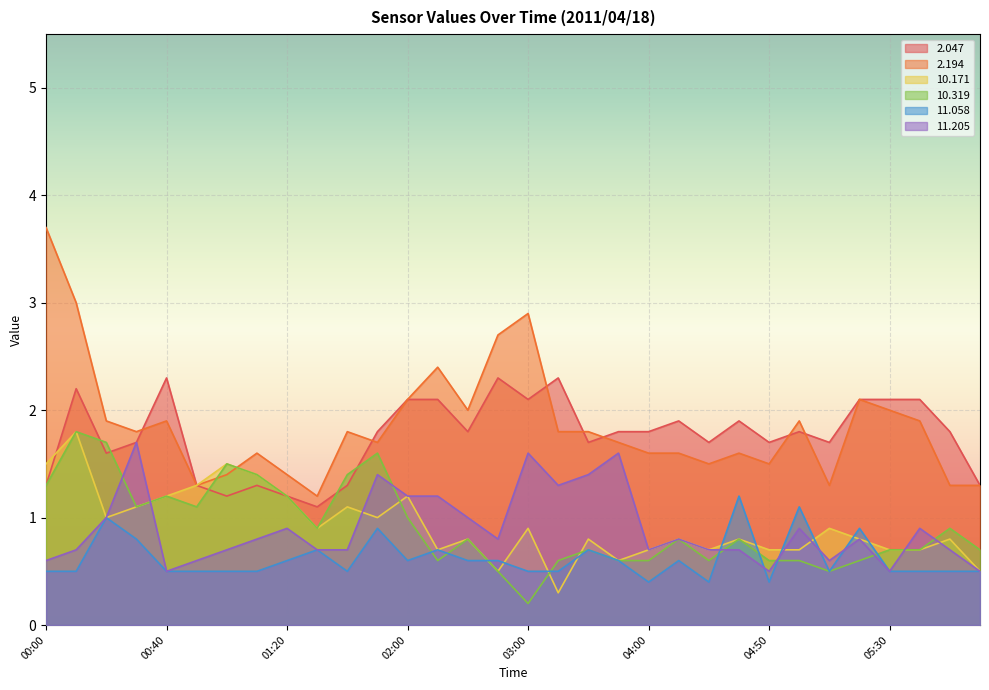

Reading left to right, extract all data points from this chart.

  2.047: 00:00=1.3	00:10=2.2	00:20=1.6	00:30=1.7	00:40=2.3	00:50=1.3	01:00=1.2	01:10=1.3	01:20=1.2	01:30=1.1	01:40=1.3	01:50=1.8	02:00=2.1	02:10=2.1	02:20=1.8	02:30=2.3	03:00=2.1	03:10=2.3	03:20=1.7	03:50=1.8	04:00=1.8	04:10=1.9	04:30=1.7	04:40=1.9	04:50=1.7	05:00=1.8	05:10=1.7	05:20=2.1	05:30=2.1	05:40=2.1	06:00=1.8	06:10=1.3
  2.194: 00:00=3.7	00:10=3.0	00:20=1.9	00:30=1.8	00:40=1.9	00:50=1.3	01:00=1.4	01:10=1.6	01:20=1.4	01:30=1.2	01:40=1.8	01:50=1.7	02:00=2.1	02:10=2.4	02:20=2.0	02:30=2.7	03:00=2.9	03:10=1.8	03:20=1.8	03:50=1.7	04:00=1.6	04:10=1.6	04:30=1.5	04:40=1.6	04:50=1.5	05:00=1.9	05:10=1.3	05:20=2.1	05:30=2.0	05:40=1.9	06:00=1.3	06:10=1.3
 10.171: 00:00=1.5	00:10=1.8	00:20=1.0	00:30=1.1	00:40=1.2	00:50=1.3	01:00=1.5	01:10=1.4	01:20=1.2	01:30=0.9	01:40=1.1	01:50=1.0	02:00=1.2	02:10=0.7	02:20=0.8	02:30=0.5	03:00=0.9	03:10=0.3	03:20=0.8	03:50=0.6	04:00=0.7	04:10=0.8	04:30=0.7	04:40=0.8	04:50=0.7	05:00=0.7	05:10=0.9	05:20=0.8	05:30=0.7	05:40=0.7	06:00=0.8	06:10=0.5
 10.319: 00:00=1.3	00:10=1.8	00:20=1.7	00:30=1.1	00:40=1.2	00:50=1.1	01:00=1.5	01:10=1.4	01:20=1.2	01:30=0.9	01:40=1.4	01:50=1.6	02:00=1.0	02:10=0.6	02:20=0.8	02:30=0.5	03:00=0.2	03:10=0.6	03:20=0.7	03:50=0.6	04:00=0.6	04:10=0.8	04:30=0.6	04:40=0.8	04:50=0.6	05:00=0.6	05:10=0.5	05:20=0.6	05:30=0.7	05:40=0.7	06:00=0.9	06:10=0.7
 11.058: 00:00=0.5	00:10=0.5	00:20=1.0	00:30=0.8	00:40=0.5	00:50=0.5	01:00=0.5	01:10=0.5	01:20=0.6	01:30=0.7	01:40=0.5	01:50=0.9	02:00=0.6	02:10=0.7	02:20=0.6	02:30=0.6	03:00=0.5	03:10=0.5	03:20=0.7	03:50=0.6	04:00=0.4	04:10=0.6	04:30=0.4	04:40=1.2	04:50=0.4	05:00=1.1	05:10=0.5	05:20=0.9	05:30=0.5	05:40=0.5	06:00=0.5	06:10=0.5
 11.205: 00:00=0.6	00:10=0.7	00:20=1.0	00:30=1.7	00:40=0.5	00:50=0.6	01:00=0.7	01:10=0.8	01:20=0.9	01:30=0.7	01:40=0.7	01:50=1.4	02:00=1.2	02:10=1.2	02:20=1.0	02:30=0.8	03:00=1.6	03:10=1.3	03:20=1.4	03:50=1.6	04:00=0.7	04:10=0.8	04:30=0.7	04:40=0.7	04:50=0.5	05:00=0.9	05:10=0.6	05:20=0.8	05:30=0.5	05:40=0.9	06:00=0.7	06:10=0.5